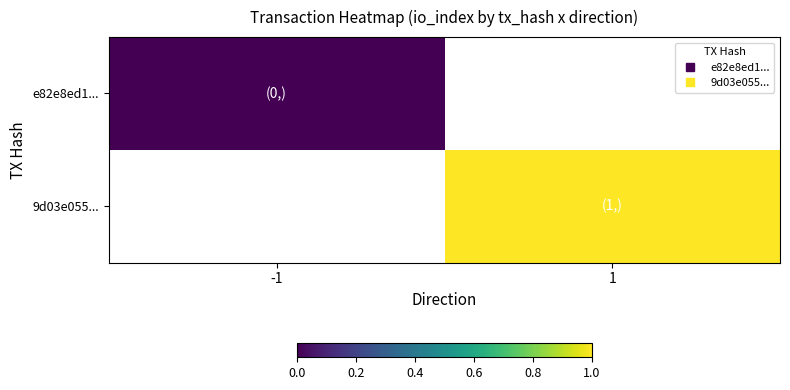

How many positive values does the 9d03e055... series have?

1